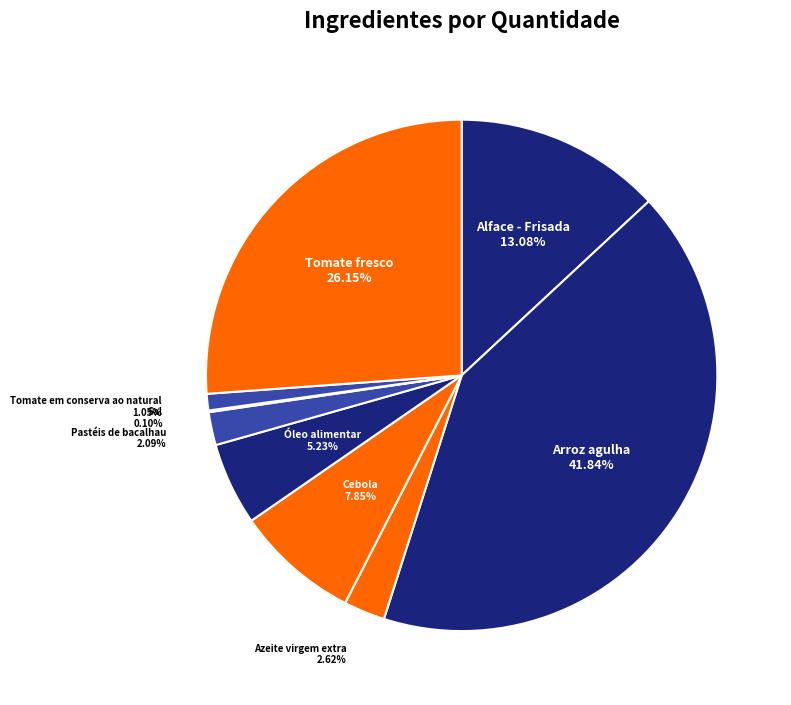

Is it true that Alface - Frisada is 1% of the pie?

False